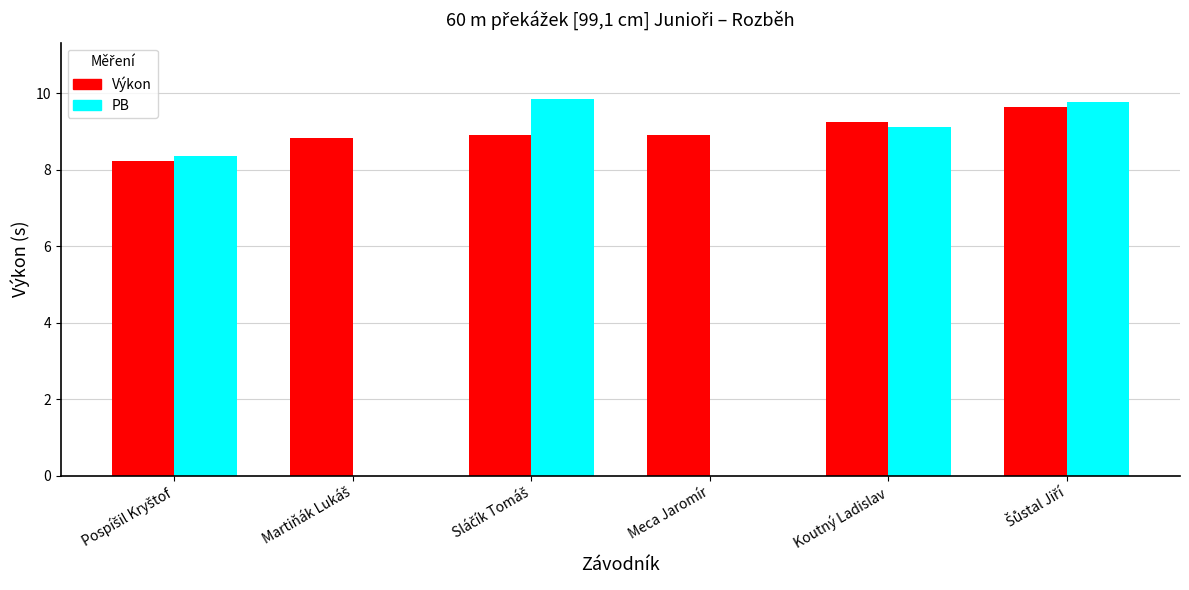

Rank the categories by Výkon value from highest to lowest.

Šůstal Jiří, Koutný Ladislav, Meca Jaromír, Sláčík Tomáš, Martiňák Lukáš, Pospíšil Kryštof